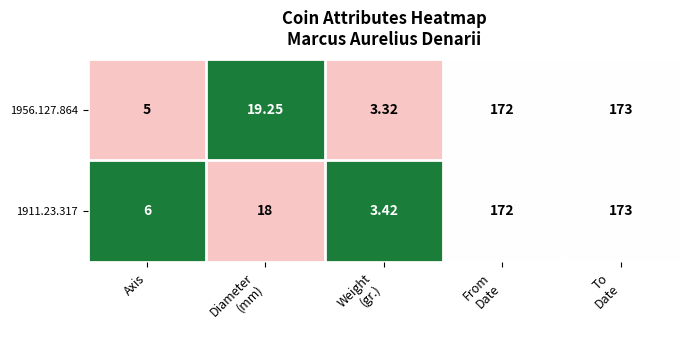

What is the total value across all series at Weight
(gr.)?

6.7